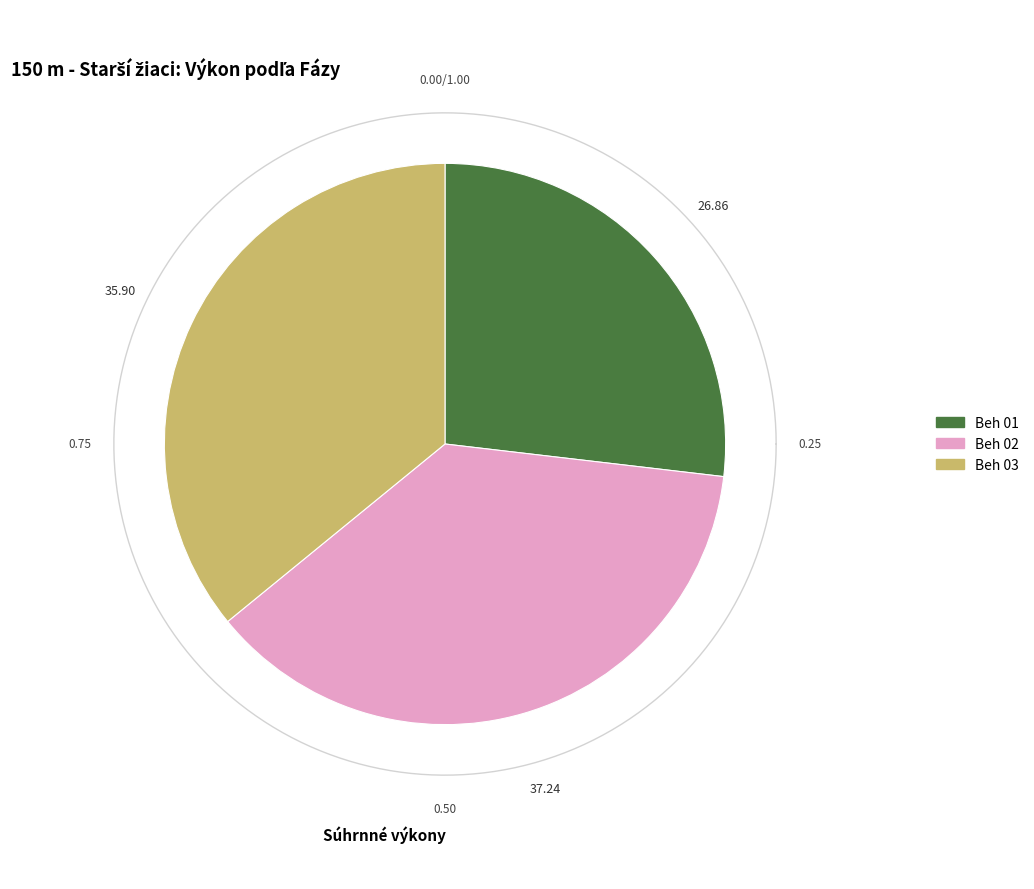

Is Beh 03 the majority of the pie?

No